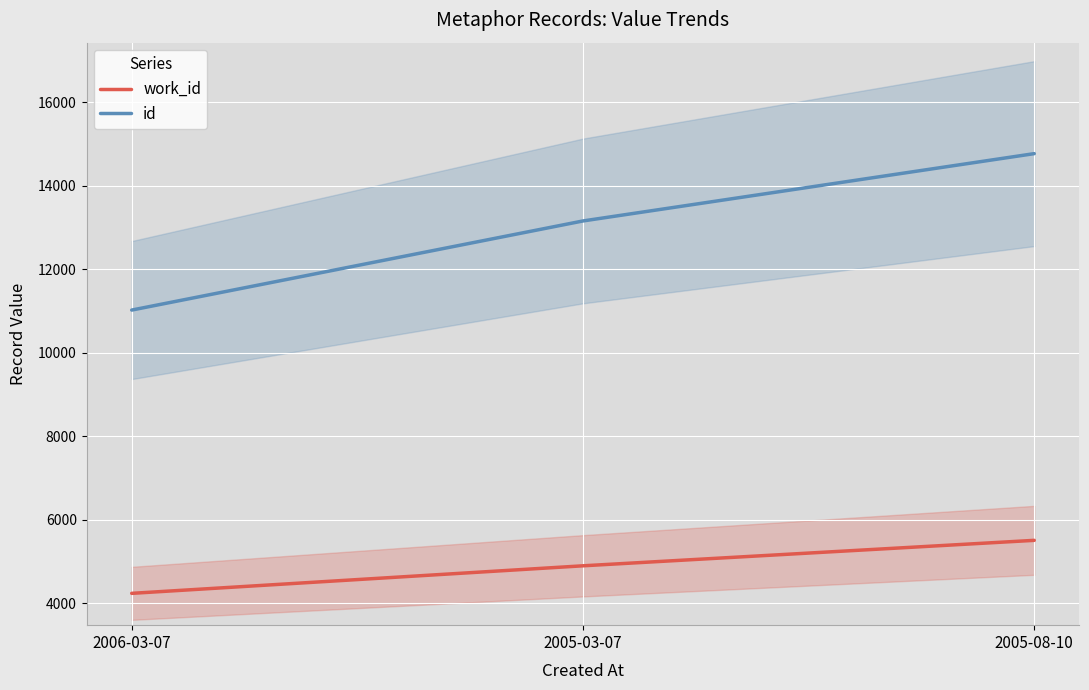

At which label does work_id first exceed 4895?

2005-08-10